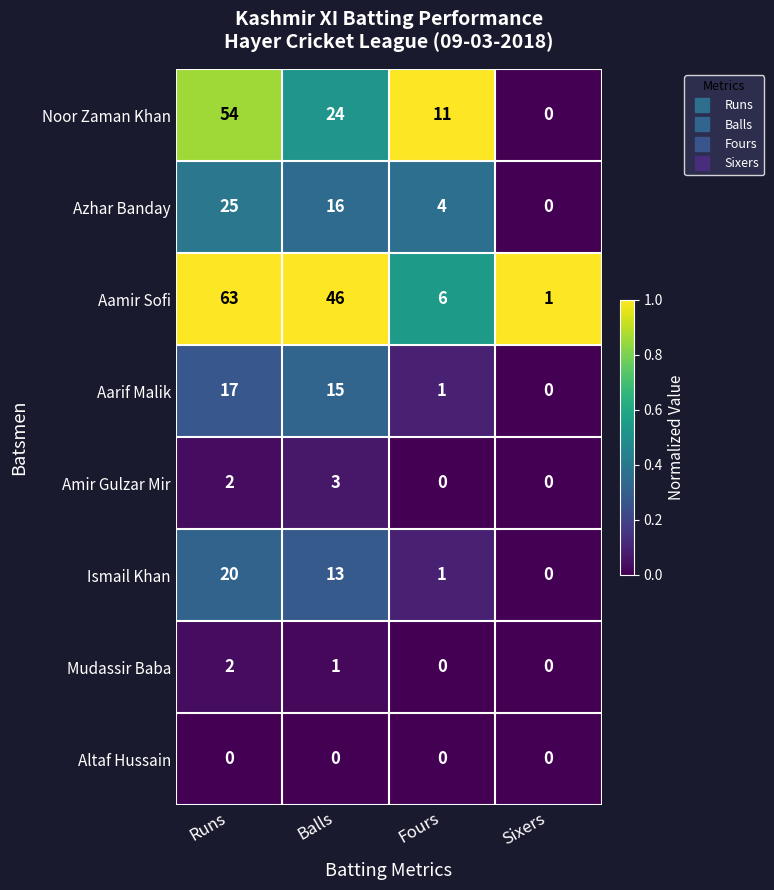

Which series has the largest range (max minus min)?

Aamir Sofi